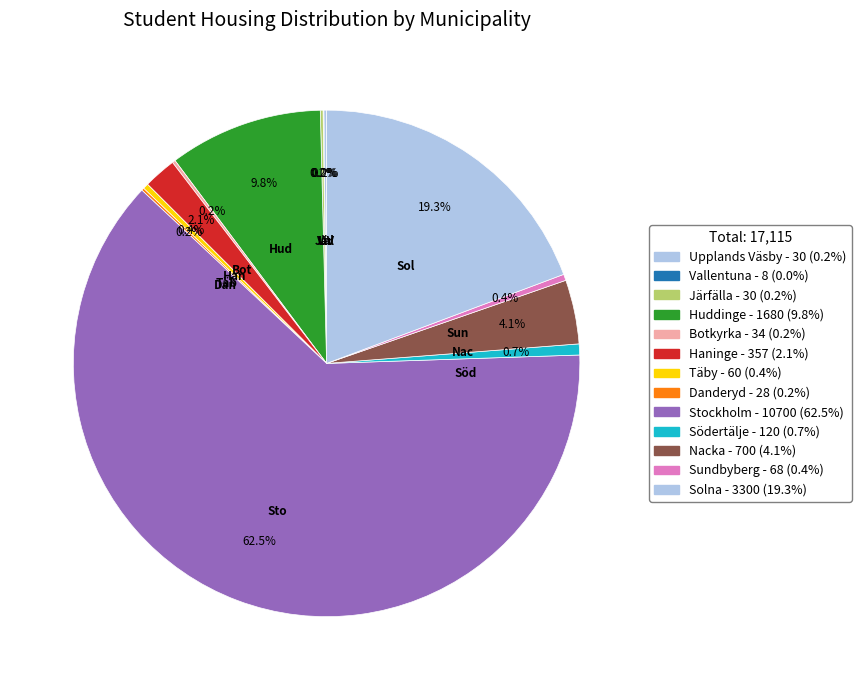

Which category accounts for the majority?

Stockholm